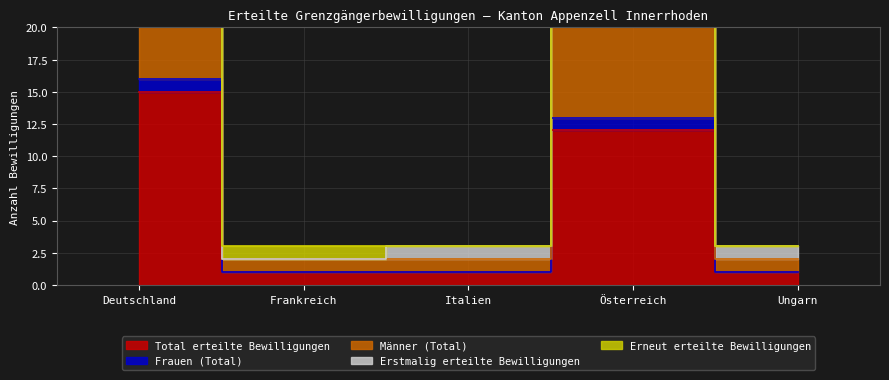

True or false: Frauen (Total) has a value of 61 at Deutschland.

False